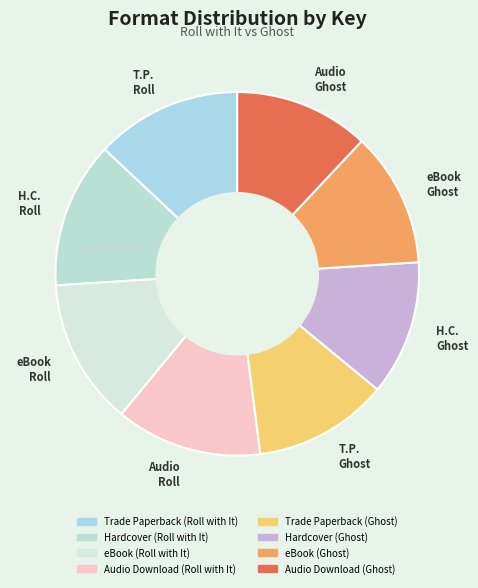

How many segments does this pie chart have?

8